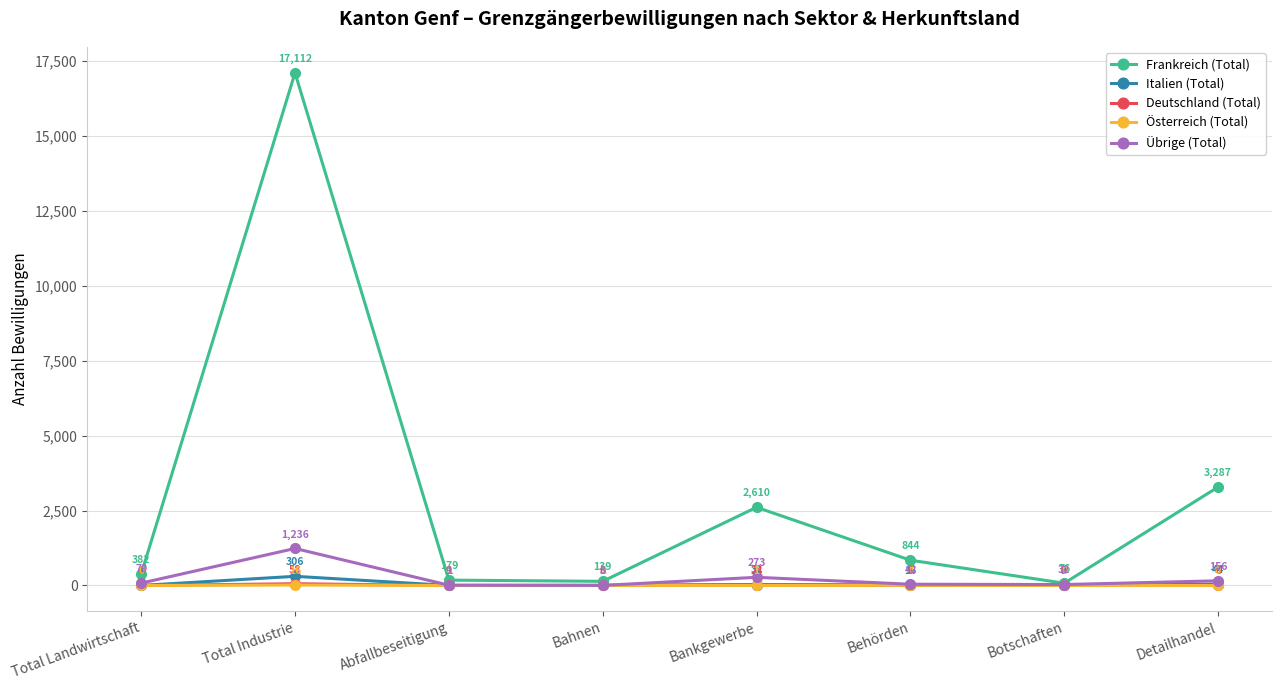

Where is Österreich (Total) nearest to the value 8?

Behörden